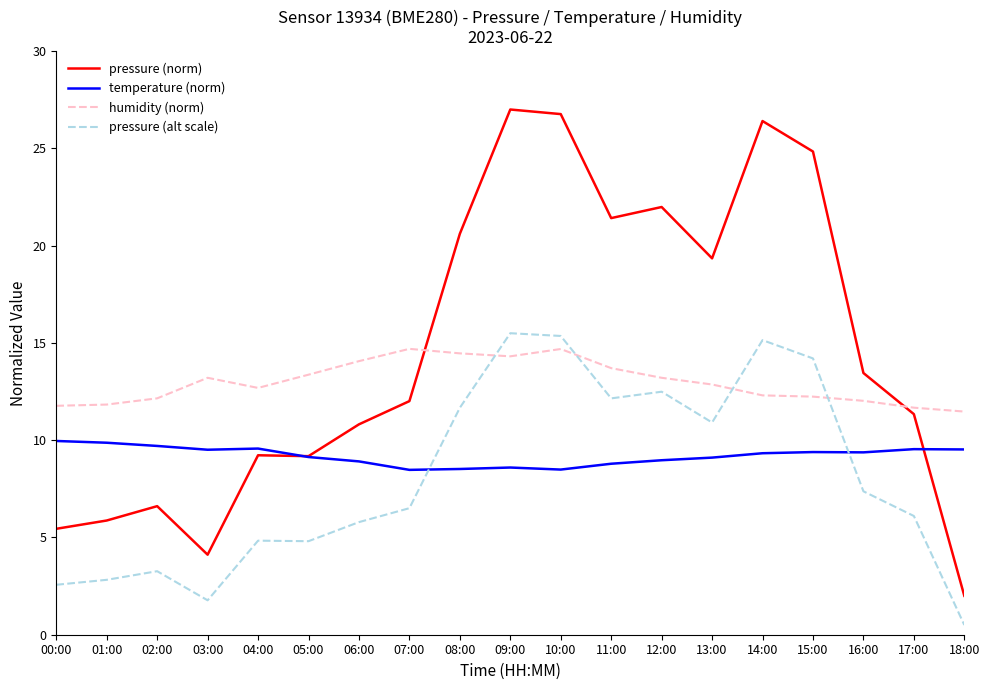

Which series has the largest total across all categories?

pressure (norm)